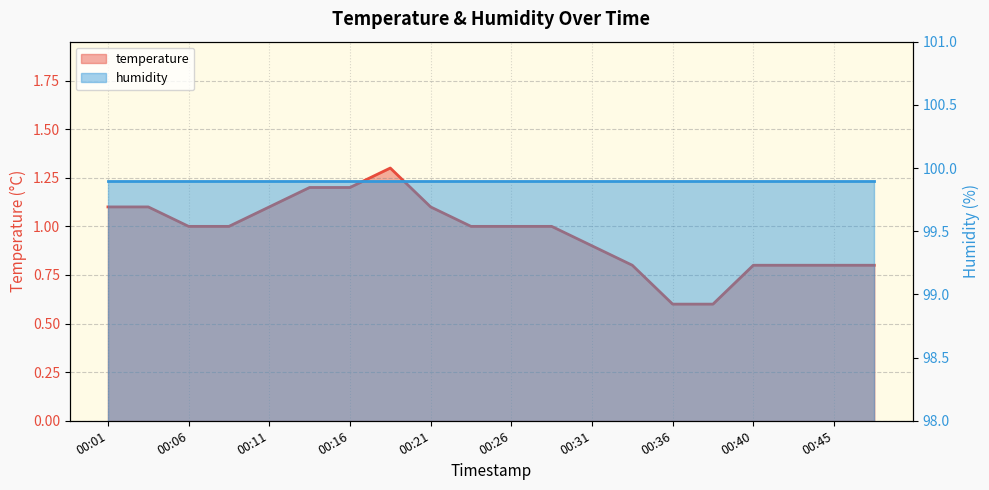

Count the values in the range 0 to 1.

13